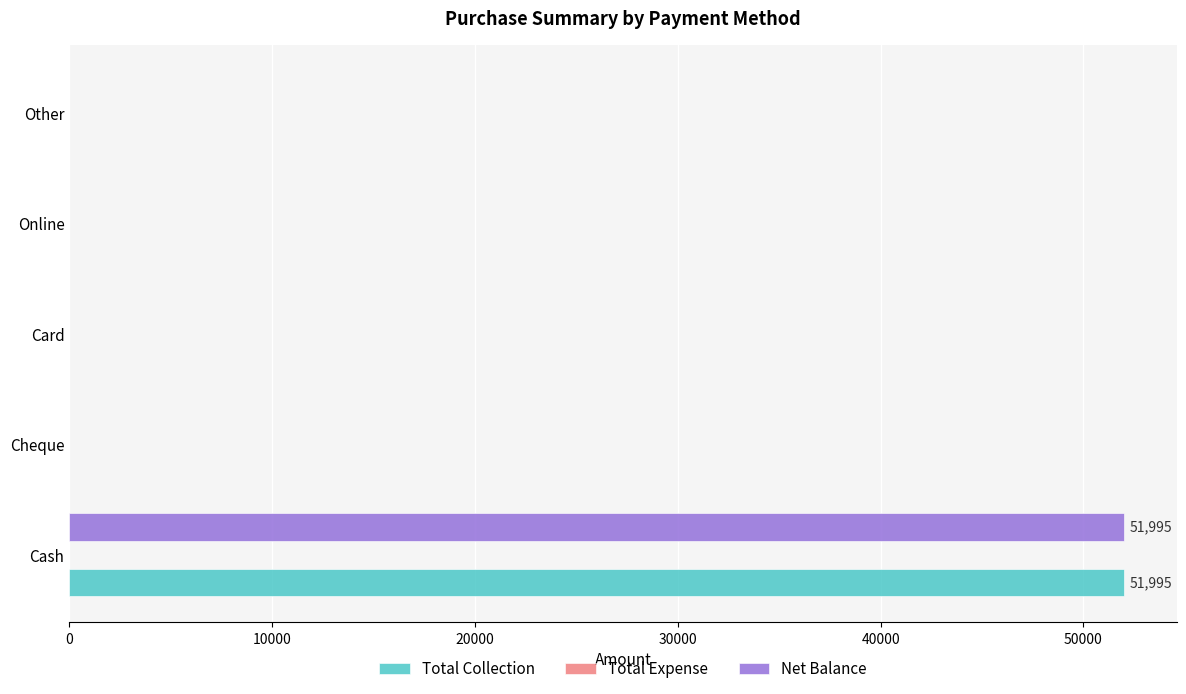

What is the greatest value displayed?

51995